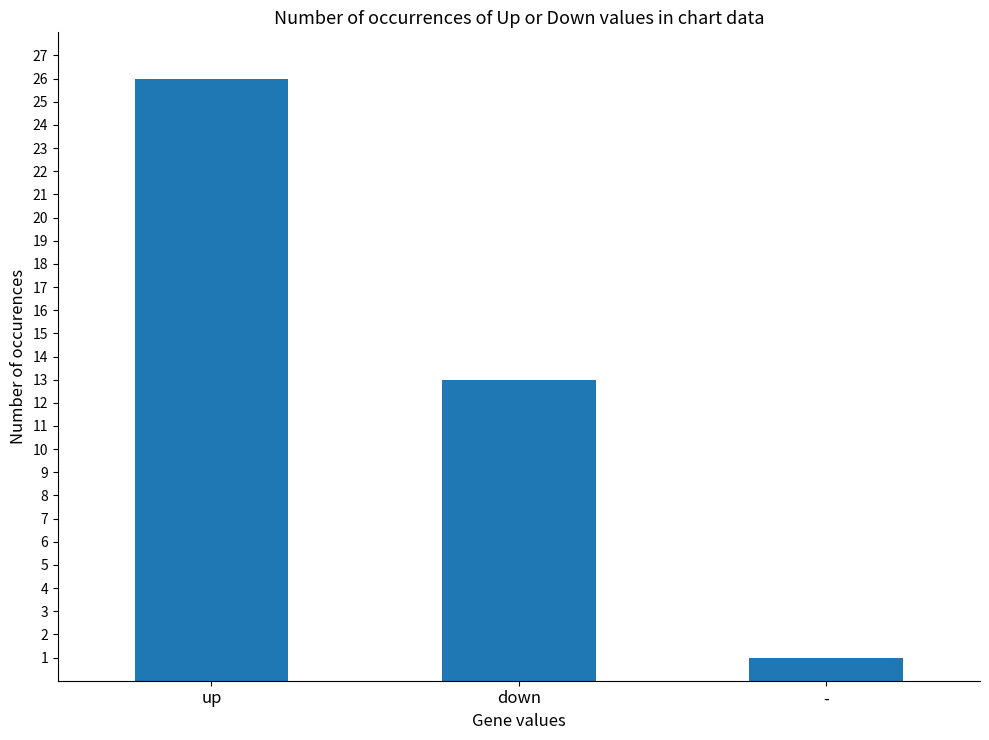

What is the label of the 3rd bar from the right?

up